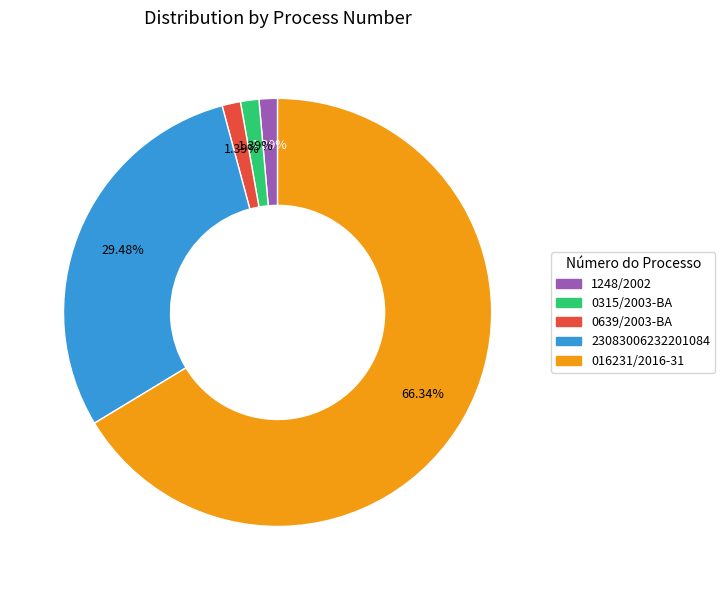

Which category has the biggest portion of the pie?

016231/2016-31